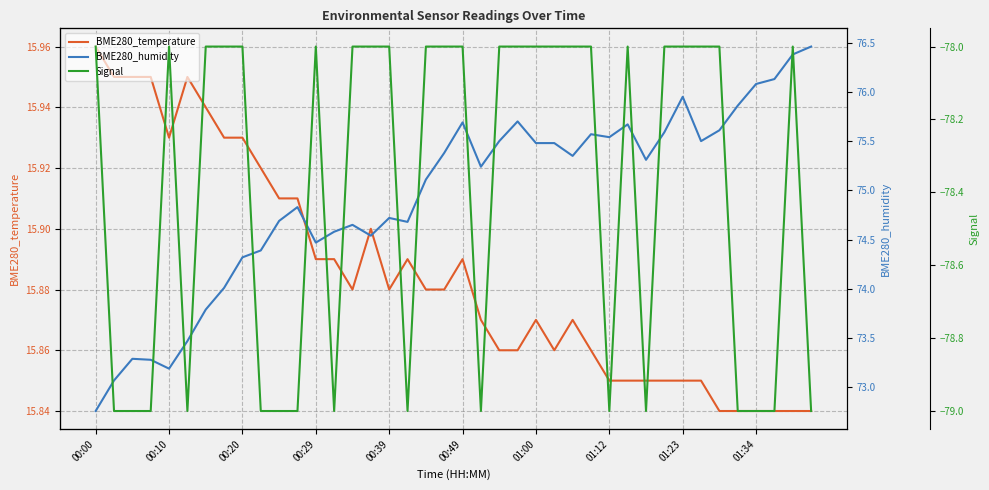

How many distinct data groups are displayed?

3